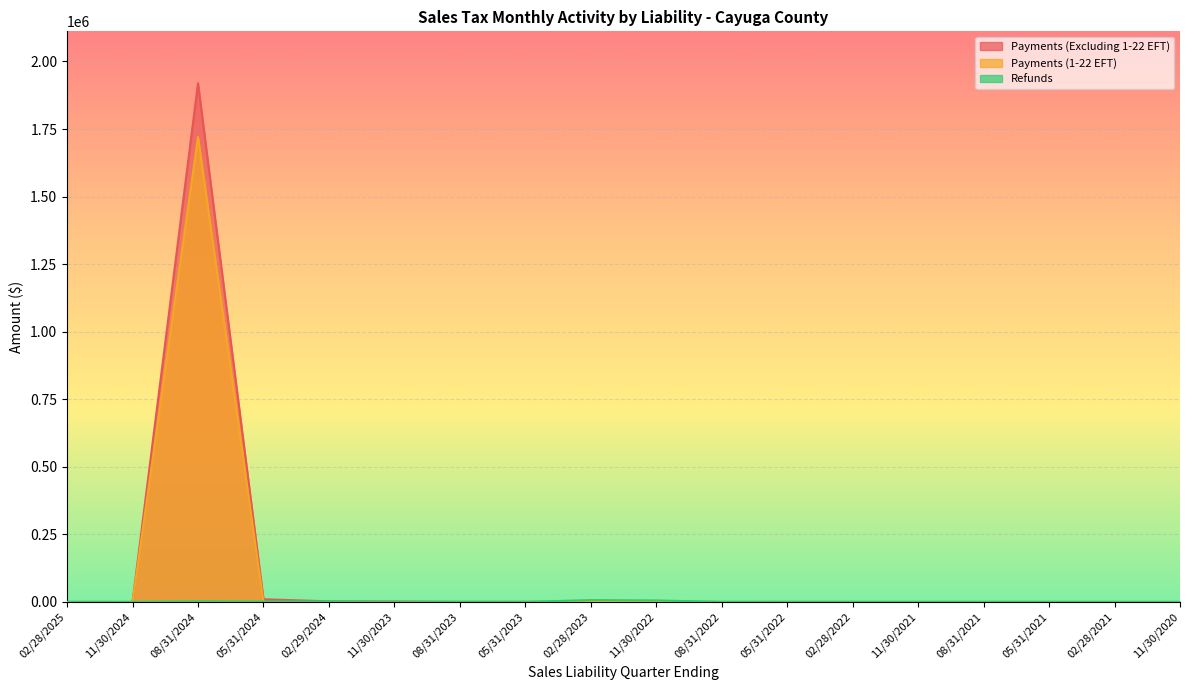

Is the value of Payments (Excluding 1-22 EFT) at 02/28/2022 greater than the value of Refunds at 05/31/2022?

Yes